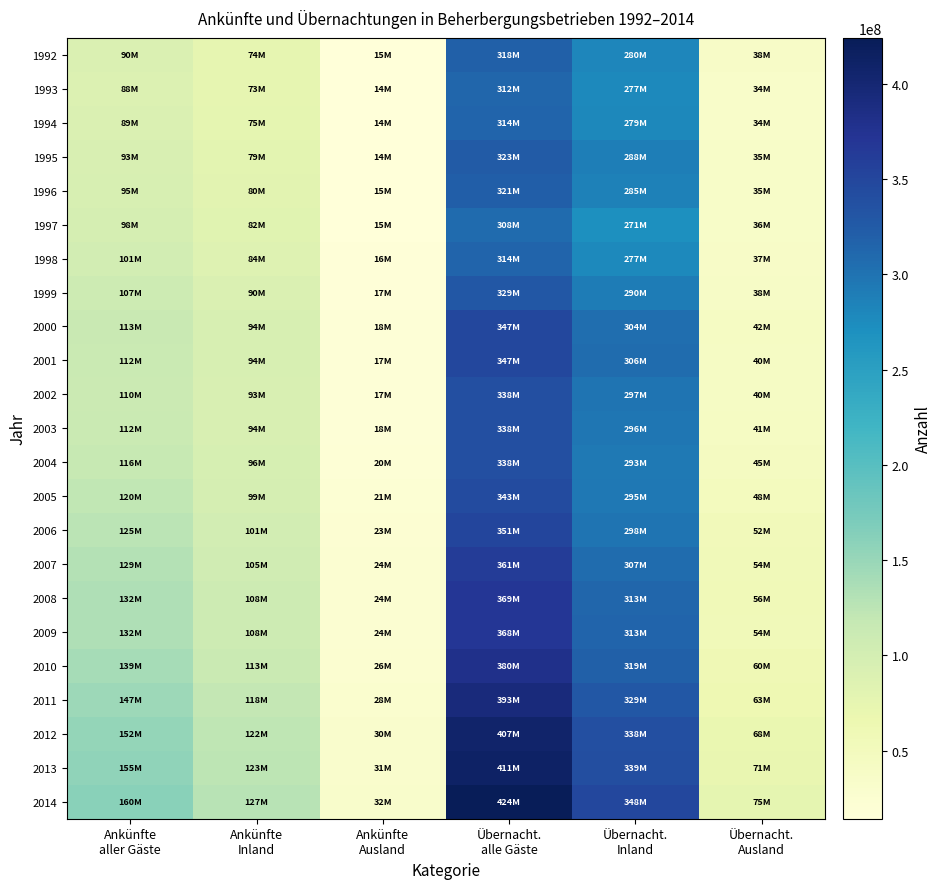

Reading left to right, list all the values displayed in this chart.

1992: Ankünfte
aller Gäste=90250732	Ankünfte
Inland=74337211	Ankünfte
Ausland=15913521	Übernacht.
alle Gäste=318444233	Übernacht.
Inland=280243569	Übernacht.
Ausland=38200664
1993: Ankünfte
aller Gäste=88032614	Ankünfte
Inland=73685555	Ankünfte
Ausland=14347059	Übernacht.
alle Gäste=312079450	Übernacht.
Inland=277371424	Übernacht.
Ausland=34708026
1994: Ankünfte
aller Gäste=89899860	Ankünfte
Inland=75409481	Ankünfte
Ausland=14490379	Übernacht.
alle Gäste=314226500	Übernacht.
Inland=279441738	Übernacht.
Ausland=34784762
1995: Ankünfte
aller Gäste=93956585	Ankünfte
Inland=79108600	Ankünfte
Ausland=14847985	Übernacht.
alle Gäste=323662216	Übernacht.
Inland=288181039	Übernacht.
Ausland=35481177
1996: Ankünfte
aller Gäste=95526864	Ankünfte
Inland=80322917	Ankünfte
Ausland=15203947	Übernacht.
alle Gäste=321245058	Übernacht.
Inland=285790731	Übernacht.
Ausland=35454327
1997: Ankünfte
aller Gäste=98013124	Ankünfte
Inland=82177209	Ankünfte
Ausland=15835915	Übernacht.
alle Gäste=308322608	Übernacht.
Inland=271968300	Übernacht.
Ausland=36354308
1998: Ankünfte
aller Gäste=101351968	Ankünfte
Inland=84842840	Ankünfte
Ausland=16509128	Übernacht.
alle Gäste=314411422	Übernacht.
Inland=277161393	Übernacht.
Ausland=37250029
1999: Ankünfte
aller Gäste=107202089	Ankünfte
Inland=90081434	Ankünfte
Ausland=17120655	Übernacht.
alle Gäste=329365467	Übernacht.
Inland=290701207	Übernacht.
Ausland=38664260
2000: Ankünfte
aller Gäste=113736529	Ankünfte
Inland=94744536	Ankünfte
Ausland=18991993	Übernacht.
alle Gäste=347423487	Übernacht.
Inland=304781484	Übernacht.
Ausland=42642003
2001: Ankünfte
aller Gäste=112844634	Ankünfte
Inland=94984623	Ankünfte
Ausland=17860011	Übernacht.
alle Gäste=347444386	Übernacht.
Inland=306658055	Übernacht.
Ausland=40786331
2002: Ankünfte
aller Gäste=110995701	Ankünfte
Inland=93027486	Ankünfte
Ausland=17968215	Übernacht.
alle Gäste=338522190	Übernacht.
Inland=297879414	Übernacht.
Ausland=40642776
2003: Ankünfte
aller Gäste=112578211	Ankünfte
Inland=94185874	Ankünfte
Ausland=18392337	Übernacht.
alle Gäste=338414229	Übernacht.
Inland=296715586	Übernacht.
Ausland=41698643
2004: Ankünfte
aller Gäste=116390615	Ankünfte
Inland=96256394	Ankünfte
Ausland=20134221	Übernacht.
alle Gäste=338722986	Übernacht.
Inland=293359592	Übernacht.
Ausland=45363394
2005: Ankünfte
aller Gäste=120552588	Ankünfte
Inland=99053291	Ankünfte
Ausland=21499297	Übernacht.
alle Gäste=343924743	Übernacht.
Inland=295681581	Übernacht.
Ausland=48243162
2006: Ankünfte
aller Gäste=125227420	Ankünfte
Inland=101656445	Ankünfte
Ausland=23570975	Übernacht.
alle Gäste=351184690	Übernacht.
Inland=298231191	Übernacht.
Ausland=52953499
2007: Ankünfte
aller Gäste=129857436	Ankünfte
Inland=105437613	Ankünfte
Ausland=24419823	Übernacht.
alle Gäste=361846064	Übernacht.
Inland=307067251	Übernacht.
Ausland=54778813
2008: Ankünfte
aller Gäste=132946665	Ankünfte
Inland=108060524	Ankünfte
Ausland=24886141	Übernacht.
alle Gäste=369545051	Übernacht.
Inland=313005396	Übernacht.
Ausland=56539655
2009: Ankünfte
aller Gäste=132830427	Ankünfte
Inland=108607600	Ankünfte
Ausland=24222827	Übernacht.
alle Gäste=368689667	Übernacht.
Inland=313870072	Übernacht.
Ausland=54819595
2010: Ankünfte
aller Gäste=139991210	Ankünfte
Inland=113116399	Ankünfte
Ausland=26874811	Übernacht.
alle Gäste=380275462	Übernacht.
Inland=319970446	Übernacht.
Ausland=60305016
2011: Ankünfte
aller Gäste=147061758	Ankünfte
Inland=118710235	Ankünfte
Ausland=28351523	Übernacht.
alle Gäste=393177102	Übernacht.
Inland=329499876	Übernacht.
Ausland=63677226
2012: Ankünfte
aller Gäste=152717958	Ankünfte
Inland=122310639	Ankünfte
Ausland=30407319	Übernacht.
alle Gäste=407202952	Übernacht.
Inland=338384501	Übernacht.
Ausland=68818451
2013: Ankünfte
aller Gäste=155188342	Ankünfte
Inland=123643524	Ankünfte
Ausland=31544818	Übernacht.
alle Gäste=411863244	Übernacht.
Inland=339942836	Übernacht.
Ausland=71920408
2014: Ankünfte
aller Gäste=160790784	Ankünfte
Inland=127791486	Ankünfte
Ausland=32999298	Übernacht.
alle Gäste=424061525	Übernacht.
Inland=348484449	Übernacht.
Ausland=75577076